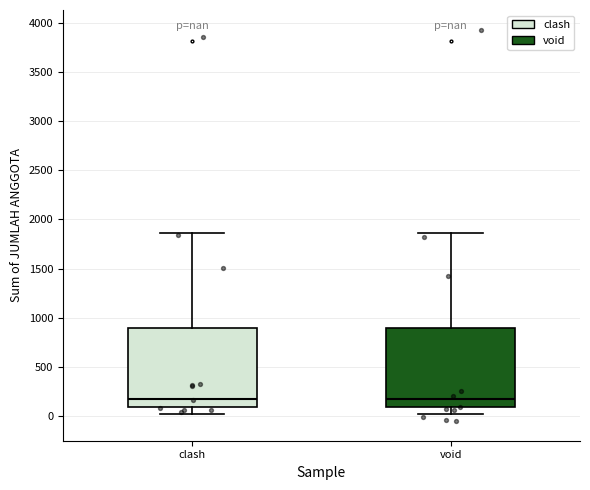

Where does the median line of the box for clash sit on the y-axis? The values are not printed on the chart, so give them approximately, as read against the axis.

200